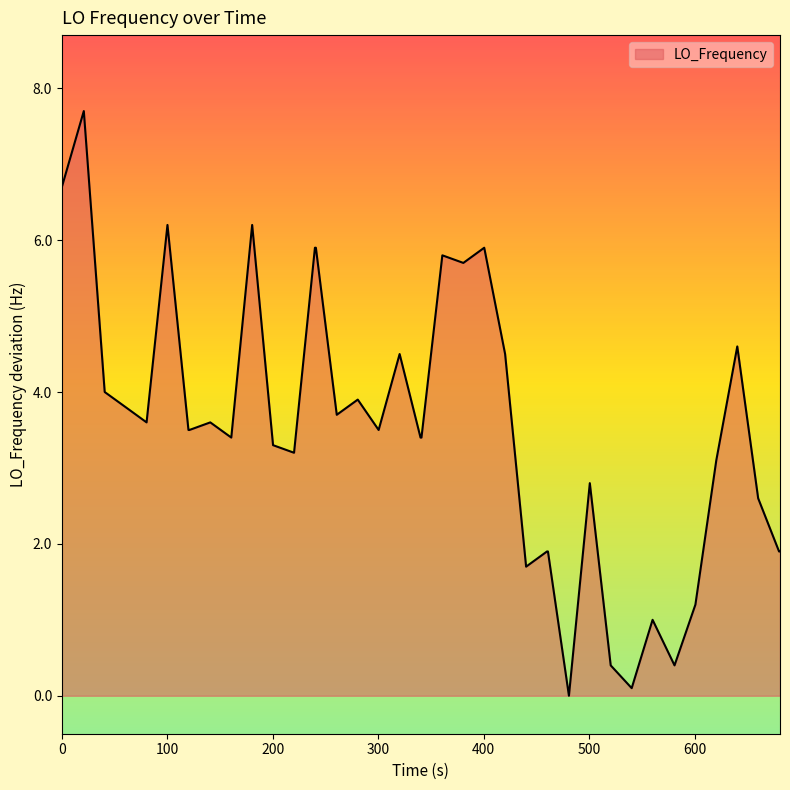

How many lines are shown in the chart?

1